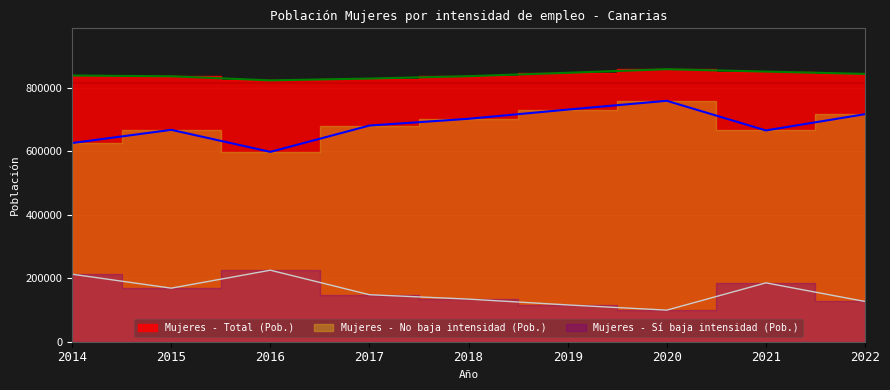

Which has a higher value, 2015 or 2019?

2019